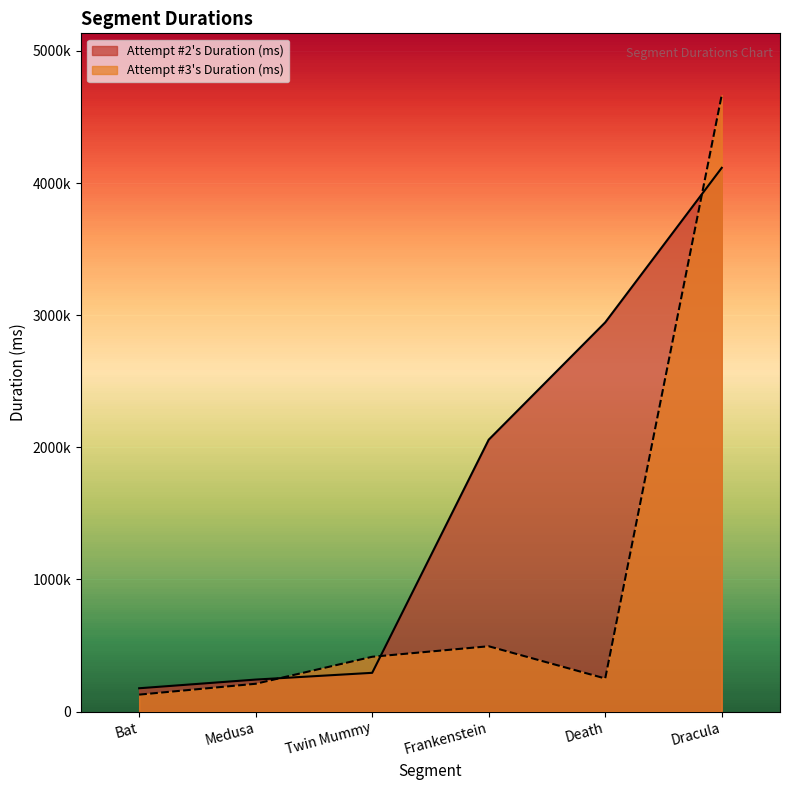

Reading left to right, transcribe all the data shown in this chart.

Attempt #2's Duration (ms): Bat=176558	Medusa=242204	Twin Mummy=293362	Frankenstein=2057864	Death=2945697	Dracula=4115505
Attempt #3's Duration (ms): Bat=128350	Medusa=210511	Twin Mummy=414821	Frankenstein=494423	Death=250575	Dracula=4666727